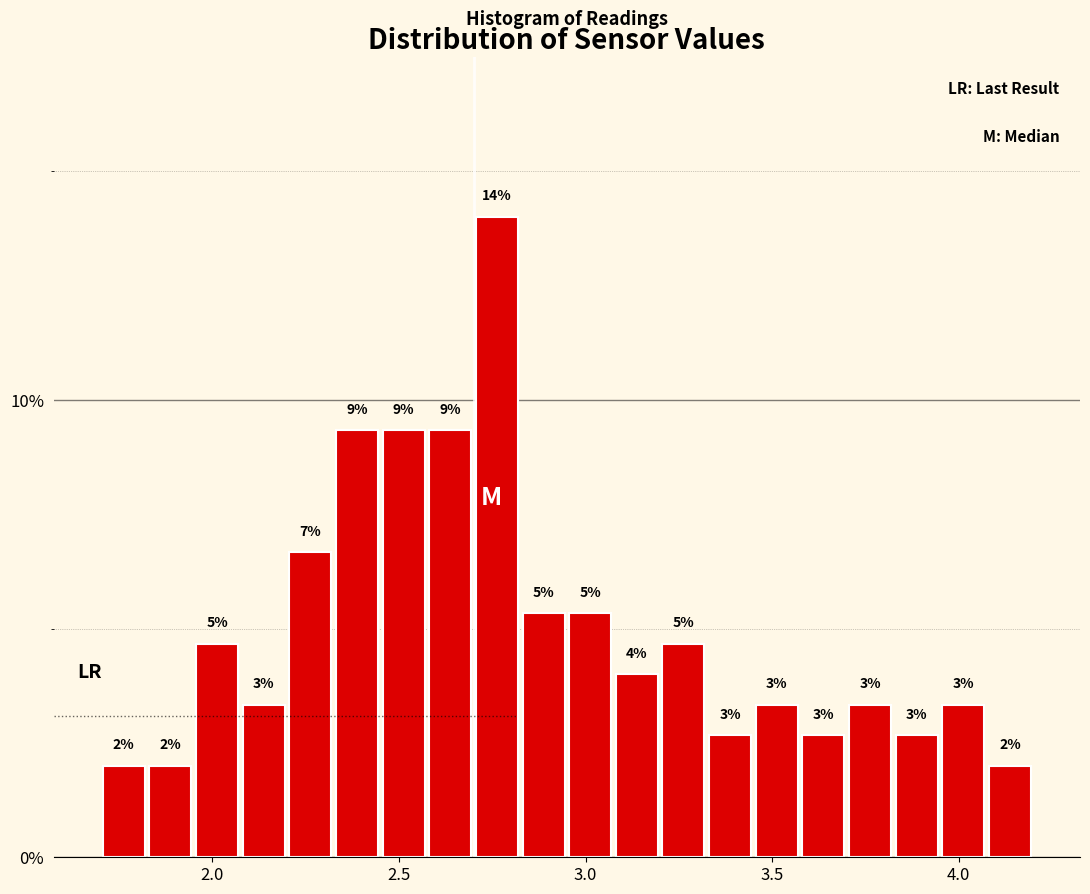

Around what value on the x-axis is the tallest bar? Give the approximate position of its centre, as read against the axis.

2.75